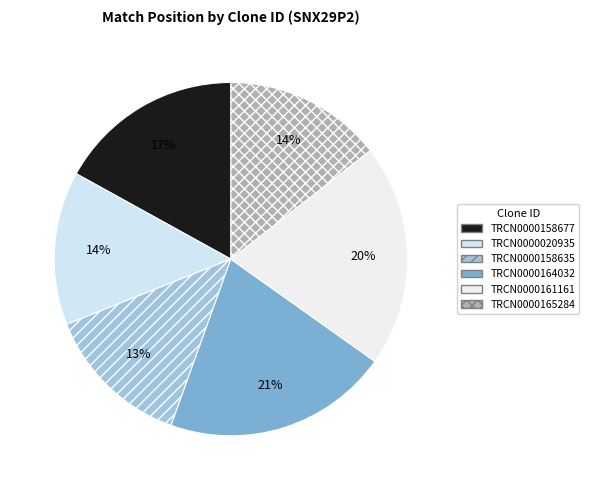

Which slice is the largest?

TRCN0000164032